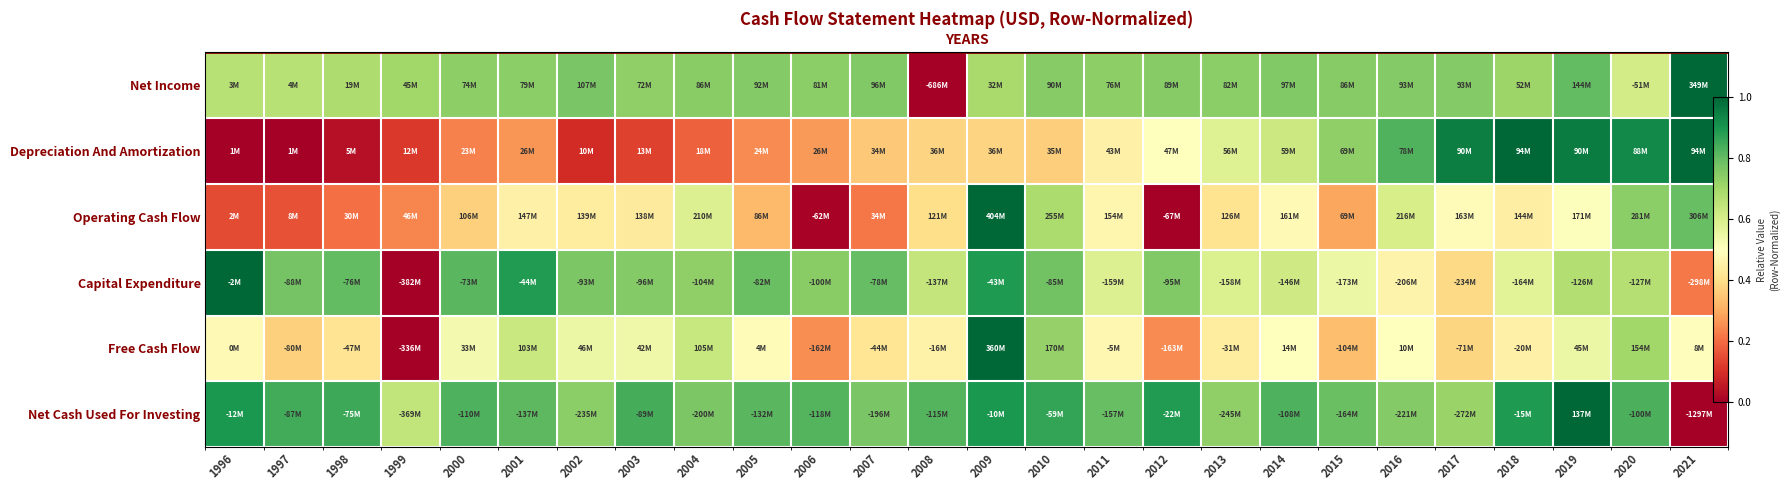

How many distinct data groups are displayed?

6